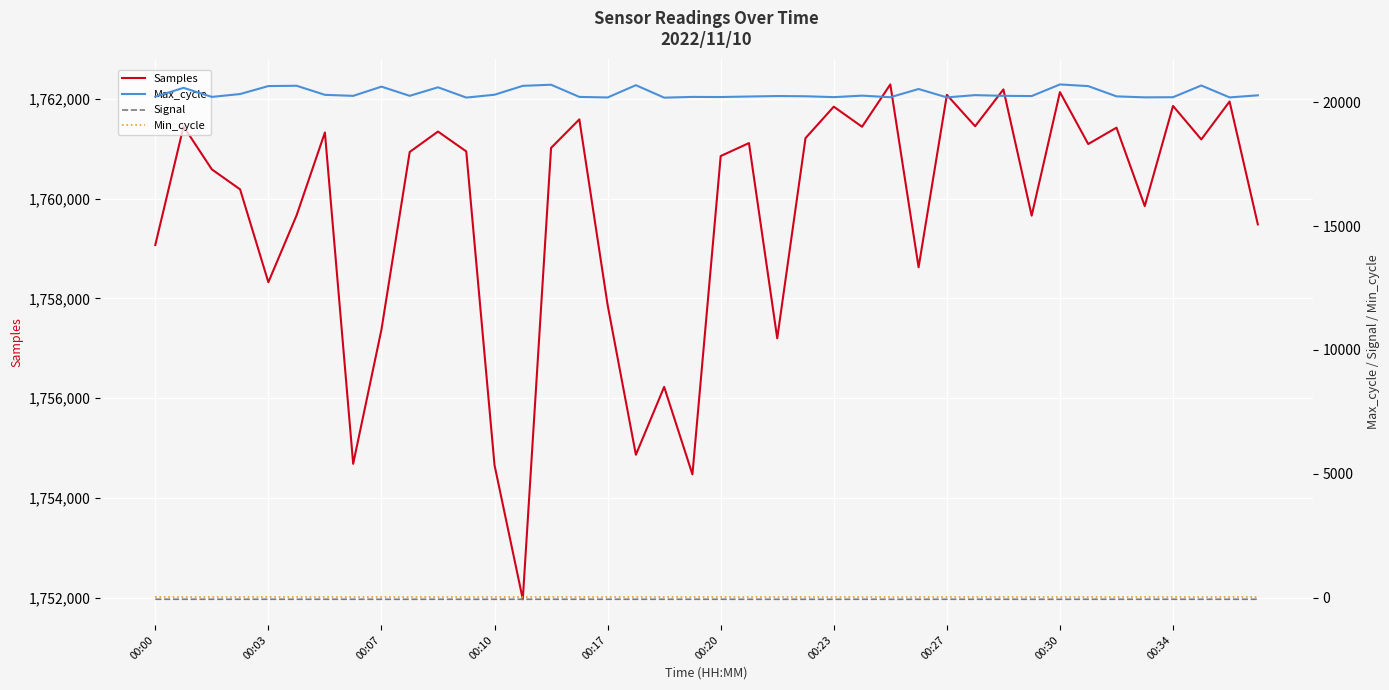

Is it true that Samples equals 2854047 at 00:00?

False